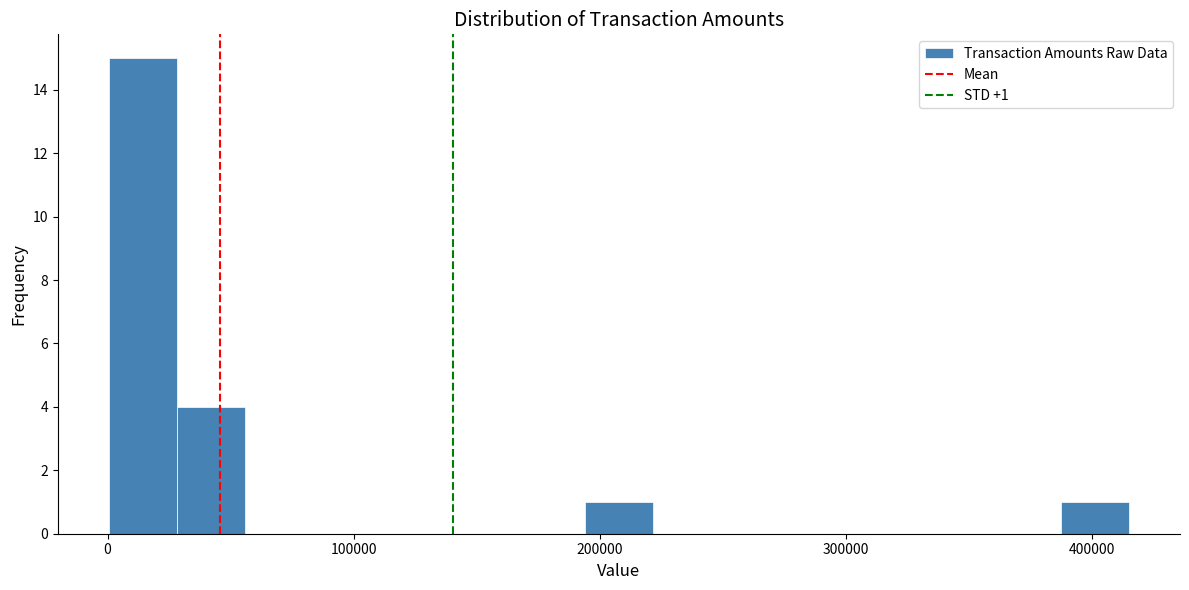

Around what value on the x-axis is the tallest bar? Give the approximate position of its centre, as read against the axis.

10000